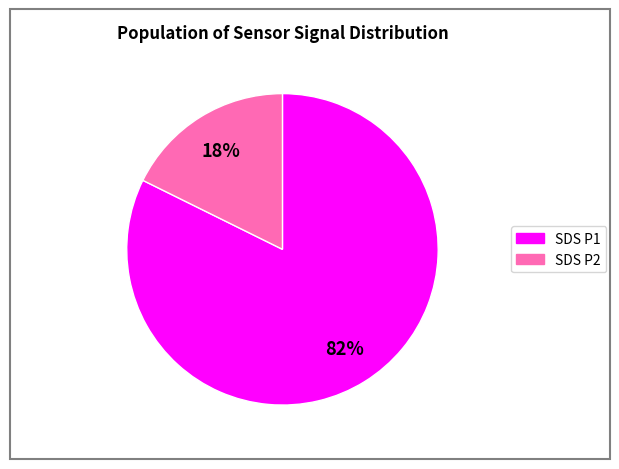

To the nearest percent, what is the average slice percentage?

50%